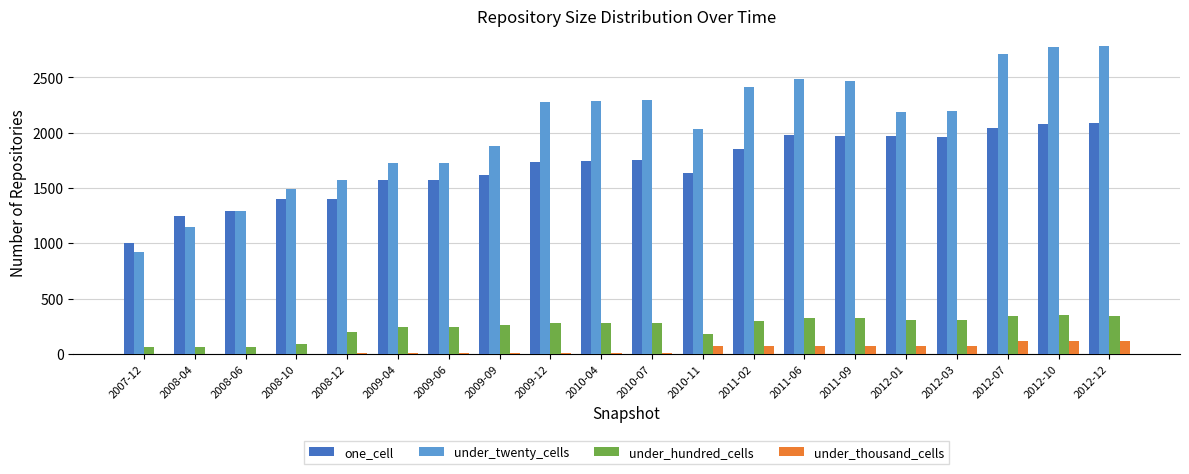

What is the sum of all under_hundred_cells values?

4854